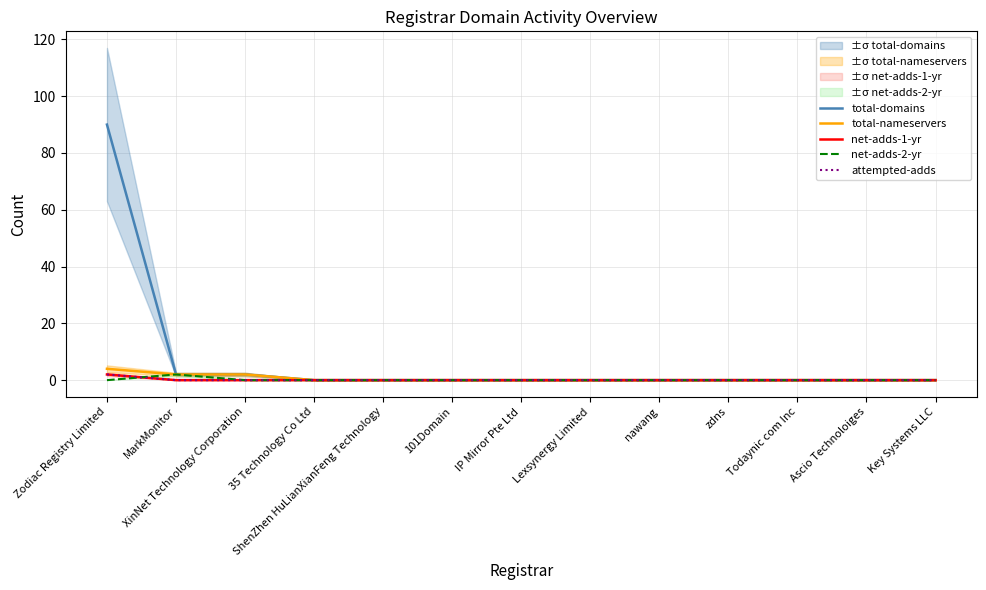

Reading right to left, list all the values displayed in this chart.

total-domains: 0	0	0	0	0	0	0	0	0	0	2	2	90
total-nameservers: 0	0	0	0	0	0	0	0	0	0	2	2	4
net-adds-1-yr: 0	0	0	0	0	0	0	0	0	0	0	0	2
net-adds-2-yr: 0	0	0	0	0	0	0	0	0	0	0	2	0
attempted-adds: 0	0	0	0	0	0	0	0	0	0	0	0	2